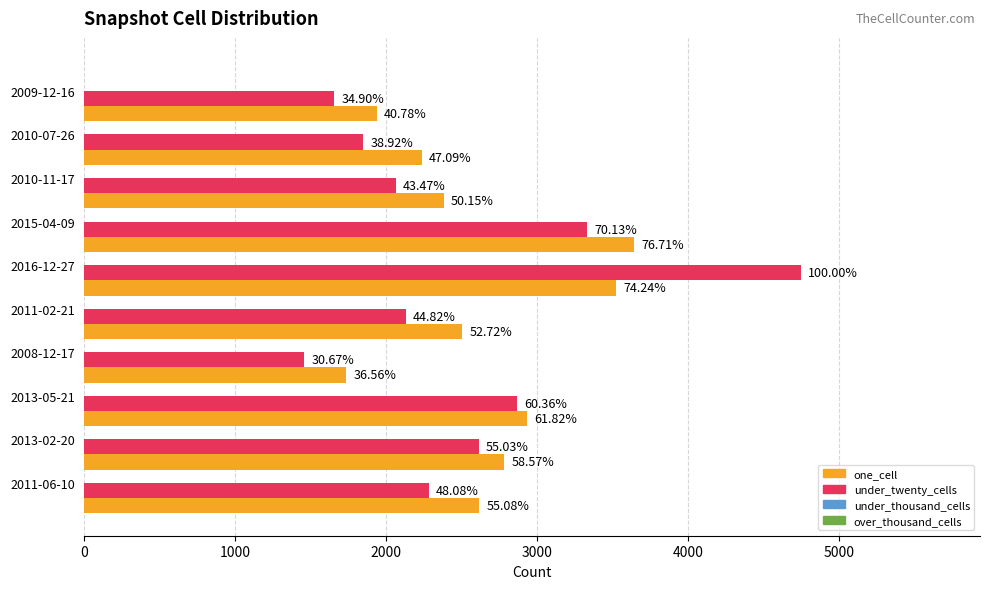

What are all the series names shown in the legend?

one_cell, under_twenty_cells, under_thousand_cells, over_thousand_cells